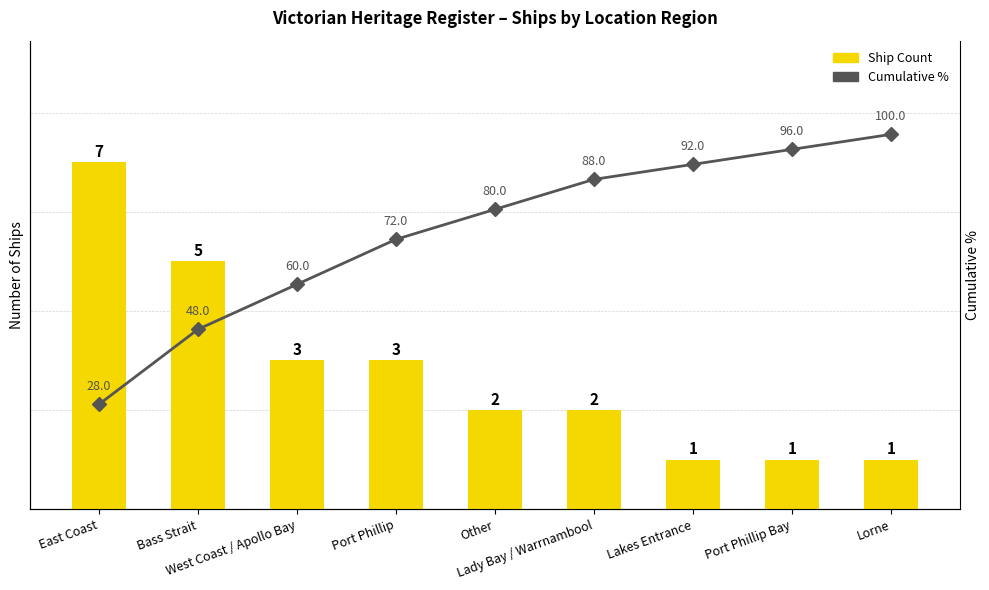

Are the bars horizontal?

No